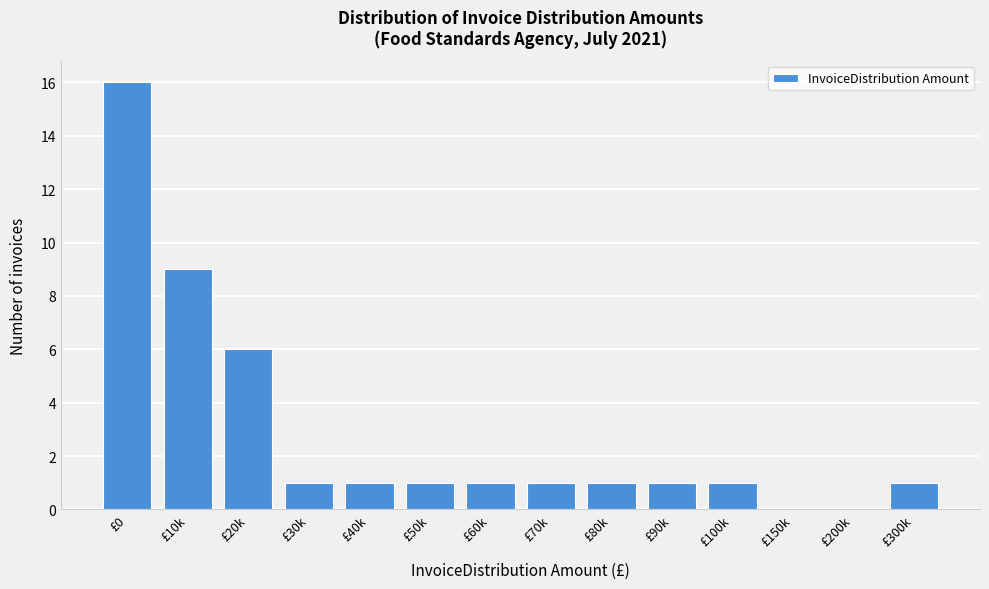

Reading left to right, transcribe all the data shown in this chart.

£0=16	£10k=9	£20k=6	£30k=1	£40k=1	£50k=1	£60k=1	£70k=1	£80k=1	£90k=1	£100k=1	£150k=0	£200k=0	£300k=1